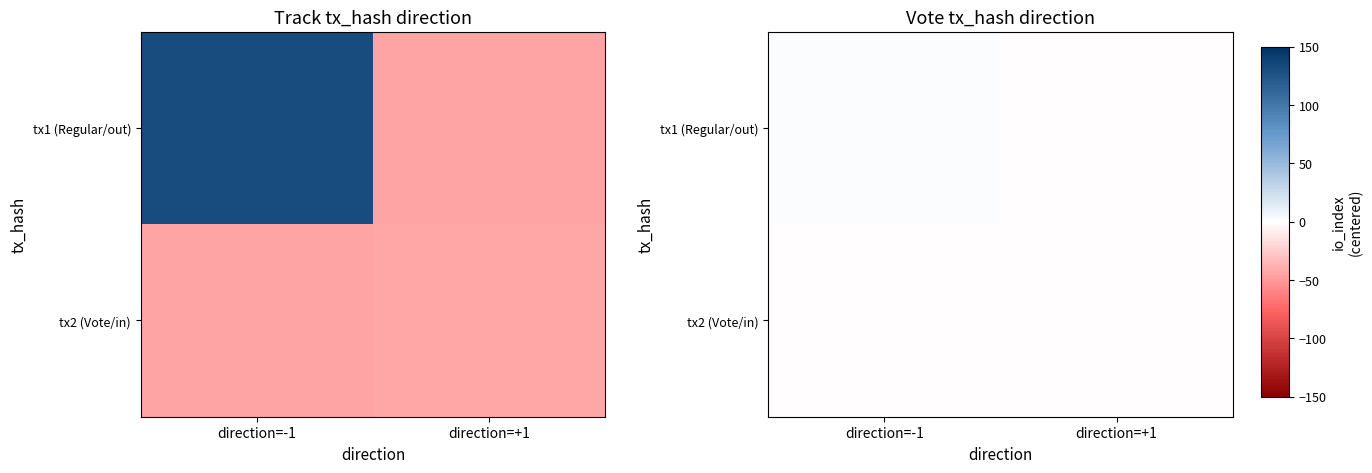

Is it true that tx2 (Vote/in) equals -0.4 at direction=-1?

True